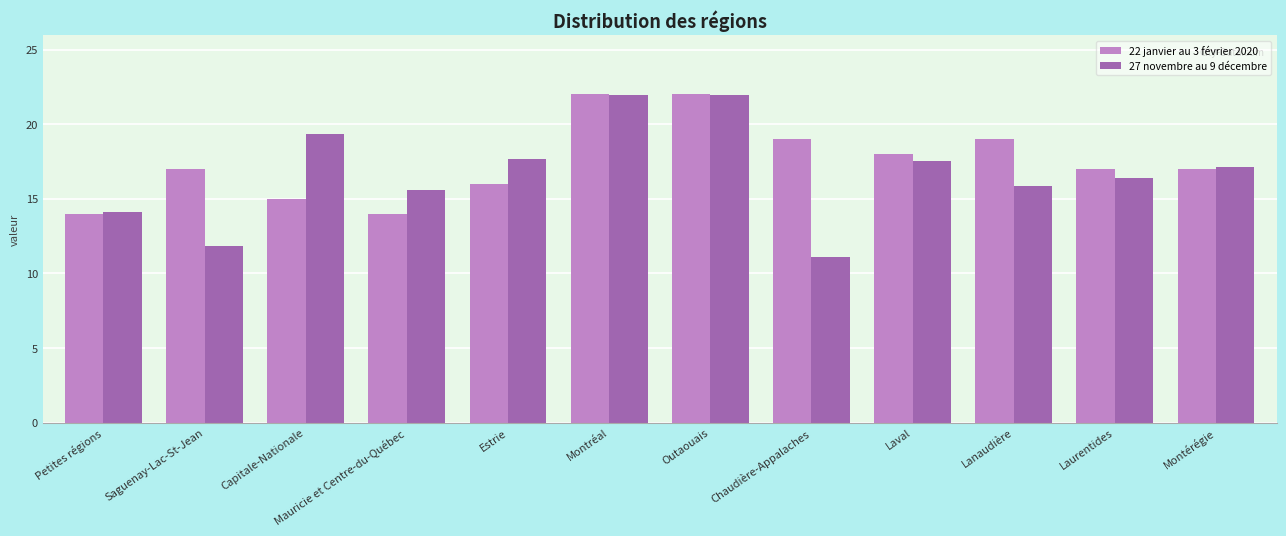

How many data points in 27 novembre au 9 décembre are above 17?

6